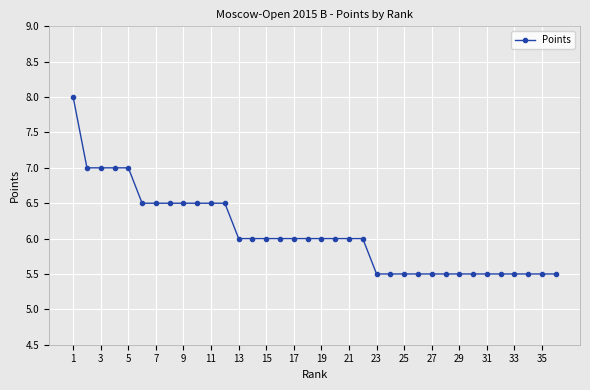

How many categories are shown in the chart?

36